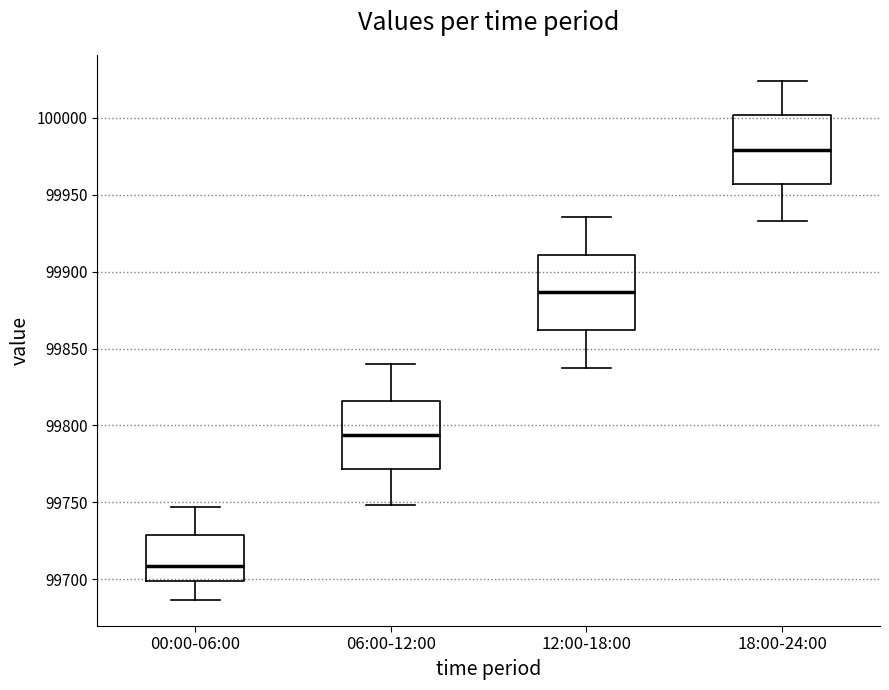

Reading left to right, transcribe this box plot: for each box, give where its median line is, the range the box spans, and where its two whiskers end, as read against the y-axis. The values are not printed on the chart, so give them approximately, as read against the axis.

00:00-06:00: median 99710, box 99700 to 99730, whiskers 99685 to 99745
06:00-12:00: median 99795, box 99770 to 99815, whiskers 99750 to 99840
12:00-18:00: median 99885, box 99860 to 99910, whiskers 99840 to 99935
18:00-24:00: median 99980, box 99955 to 100000, whiskers 99935 to 100025